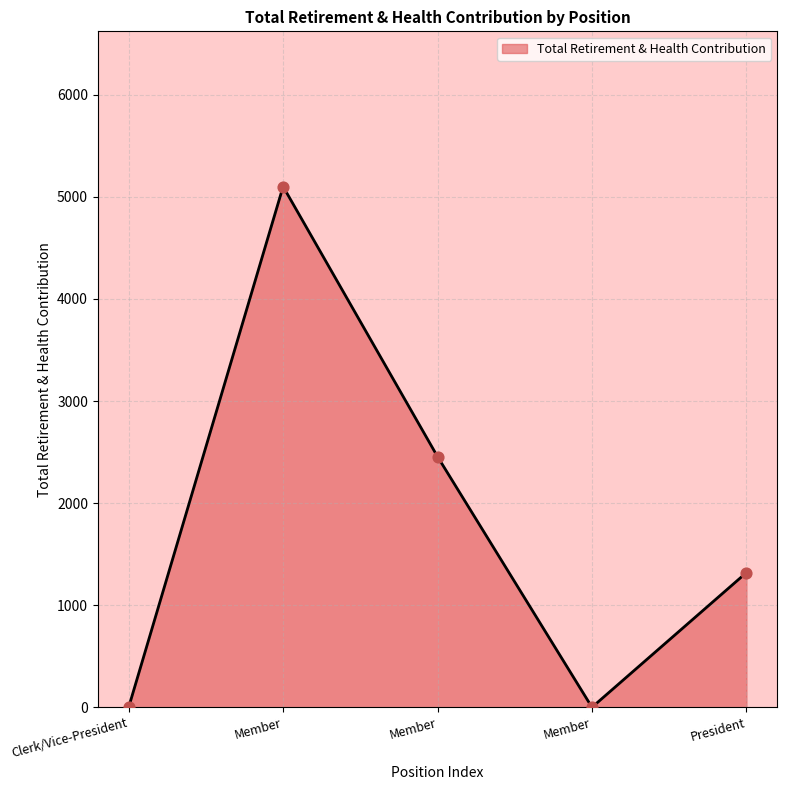

What is the ratio of the value at Member to the value at President?

3.9